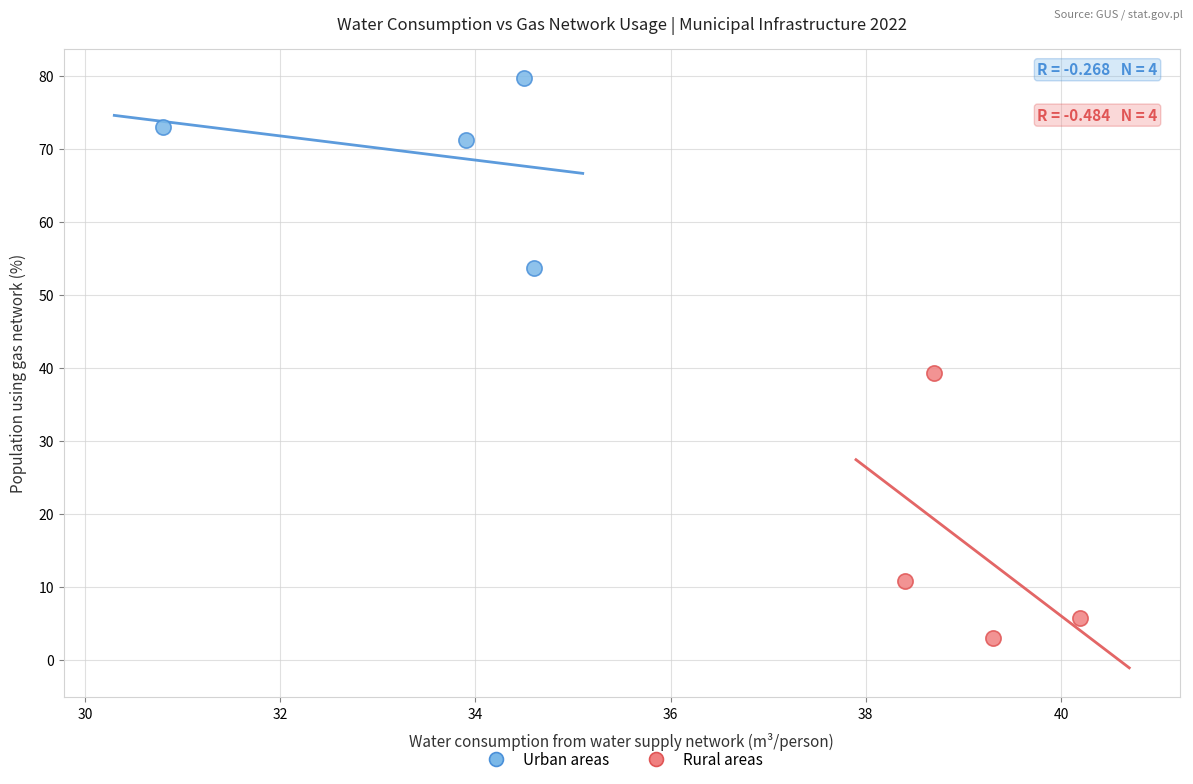

Which series reaches the minimum Y coordinate?

Rural areas